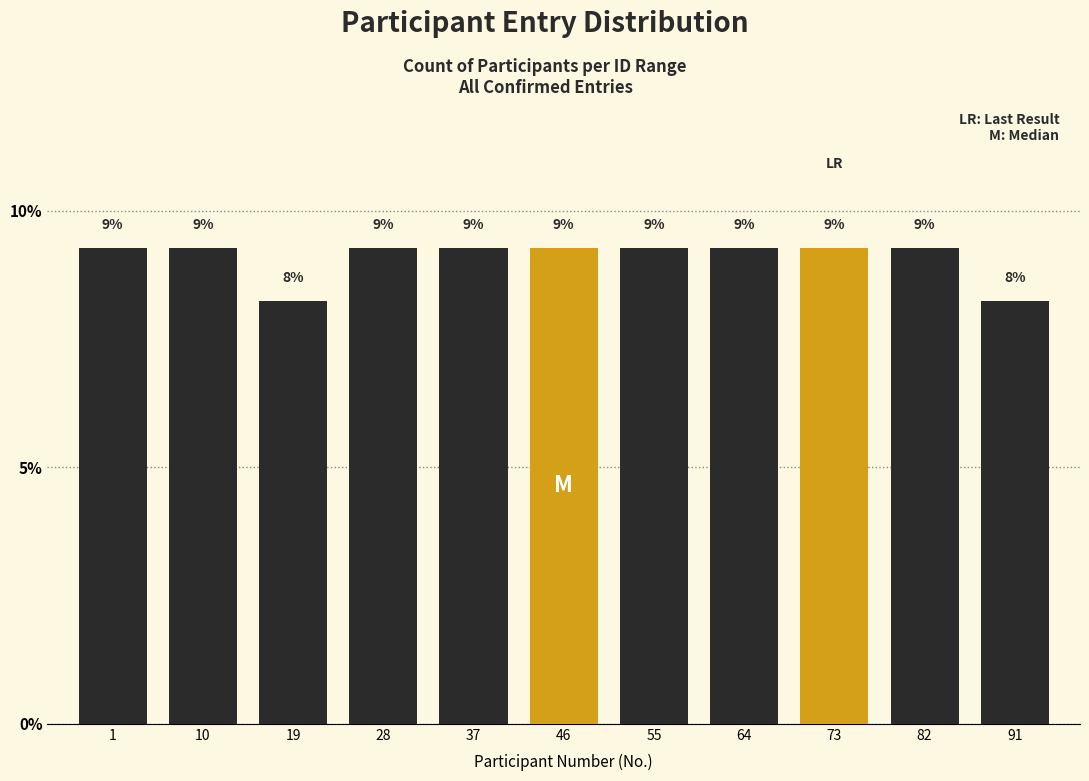

How many bars are there in total?

11